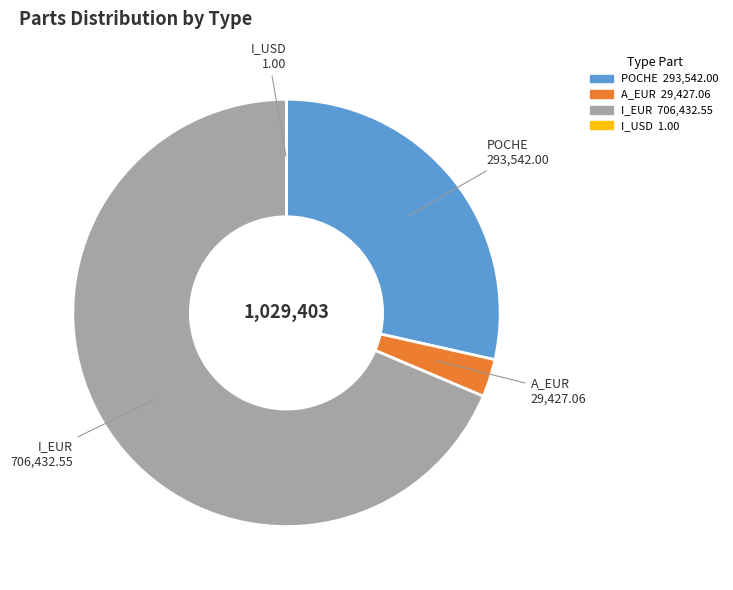

Which slice represents more than half of the pie?

I_EUR